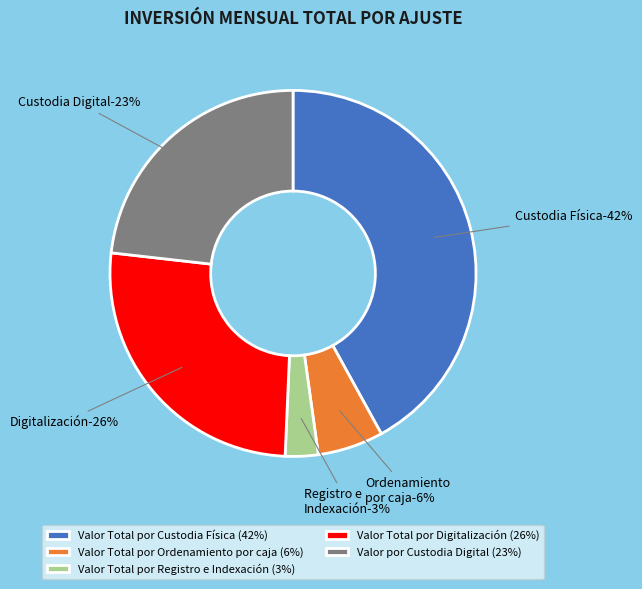

How many slices are in this pie chart?

5